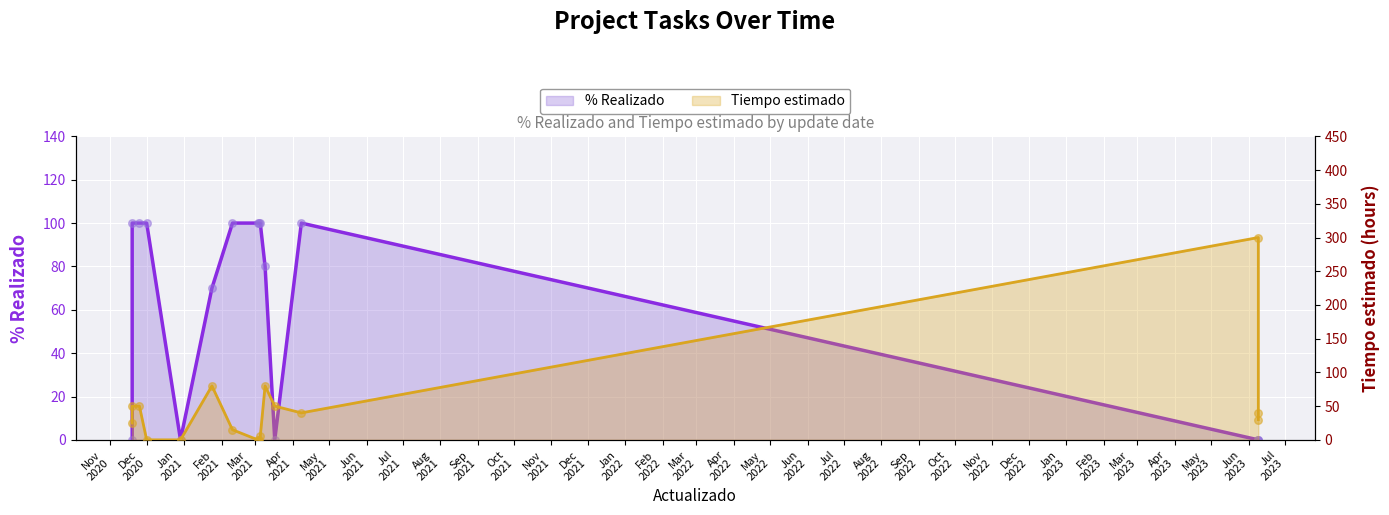

What are all the series names shown in the legend?

% Realizado, Tiempo estimado